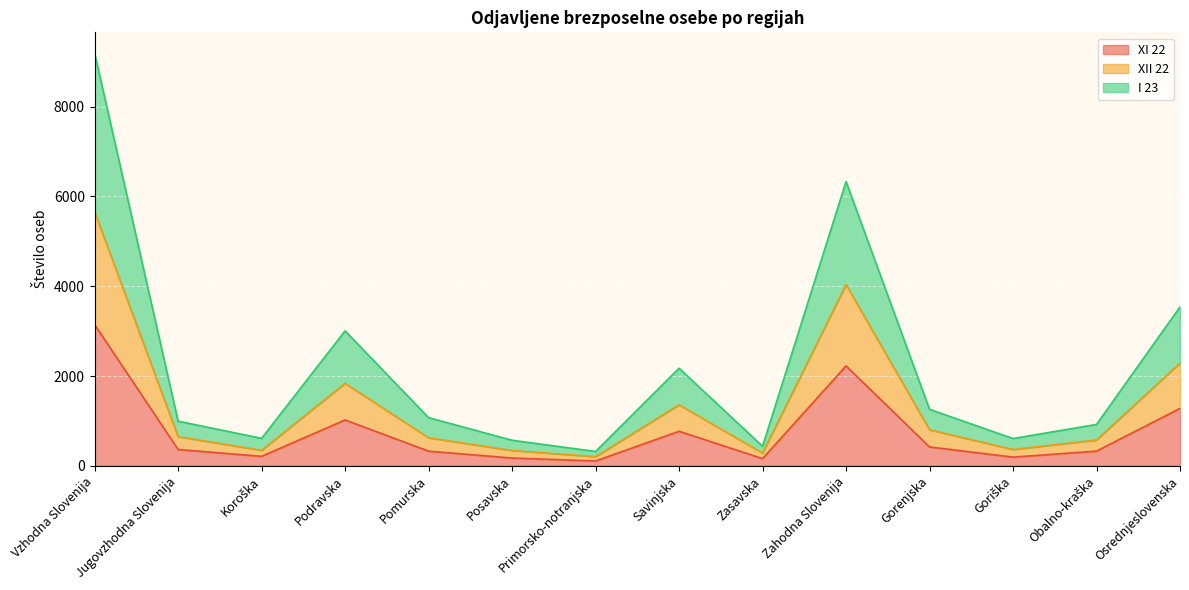

Count the number of categories in the chart.

14